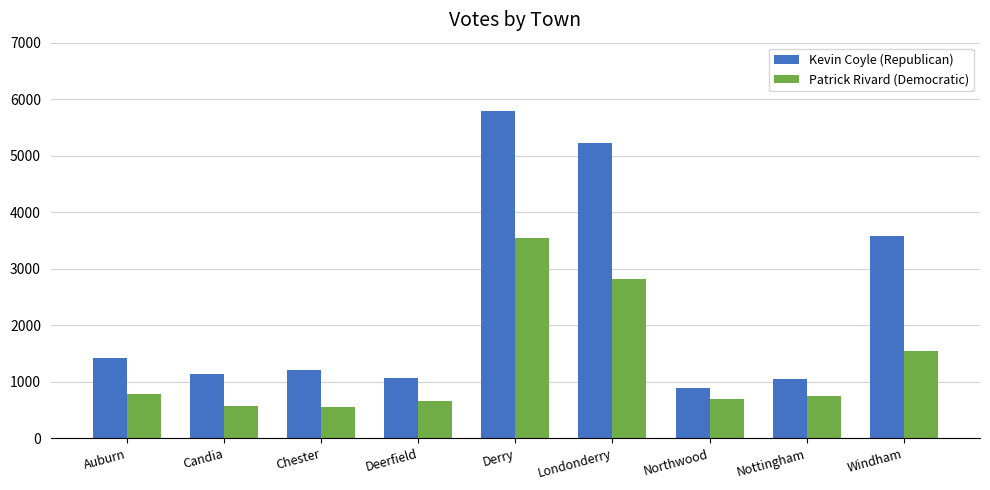

List the series in order of their peak value, lowest first.

Patrick Rivard (Democratic), Kevin Coyle (Republican)